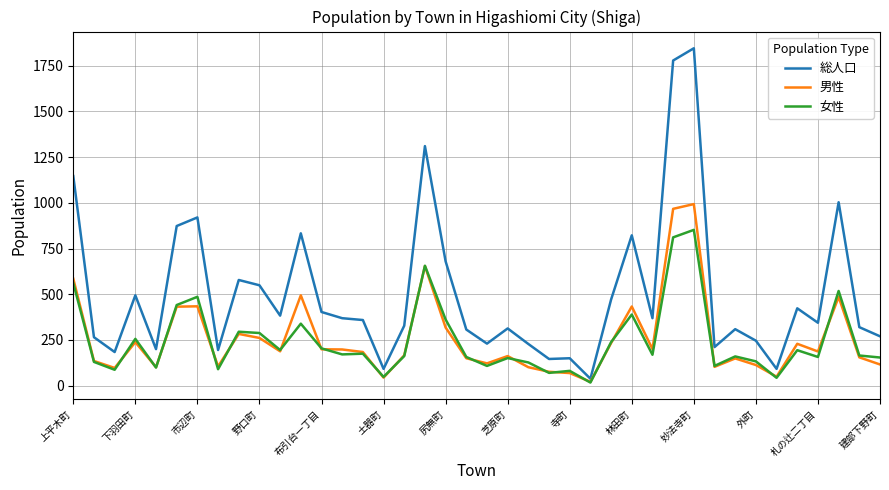

What is the lowest value of the 女性 series?

17